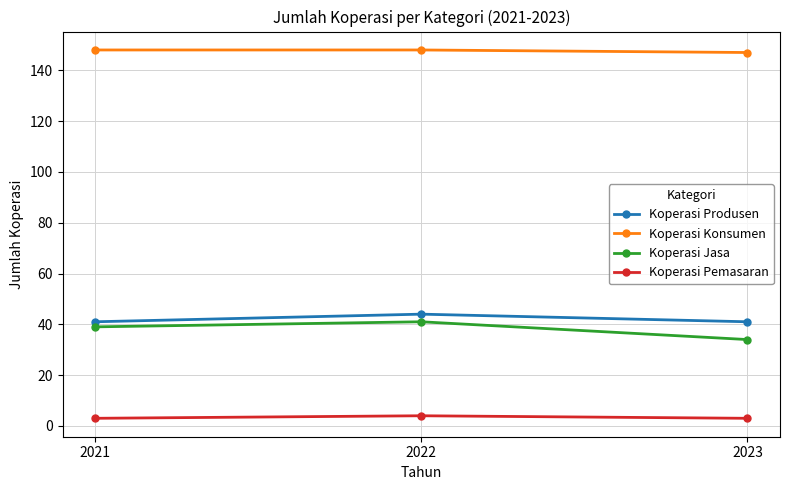

Read the Koperasi Pemasaran value at 2021.

3